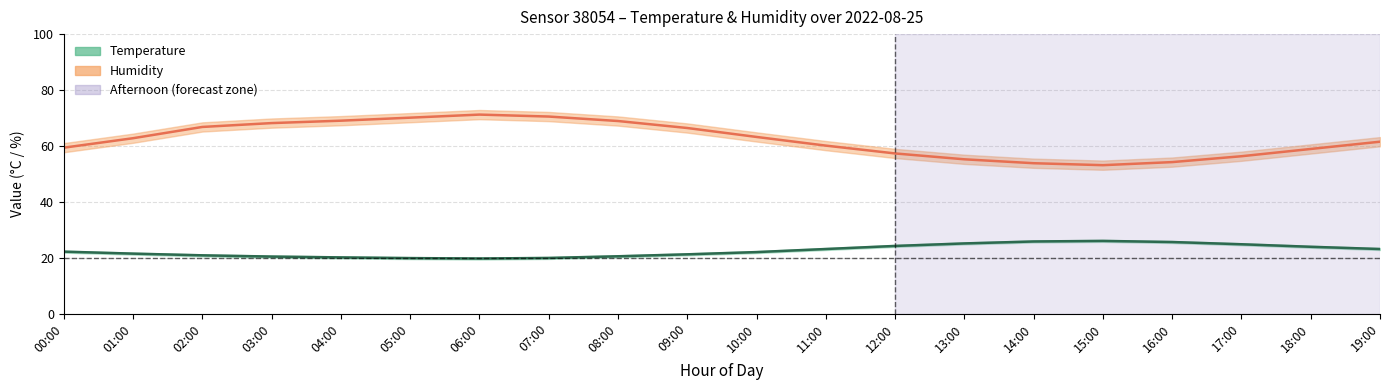

What is the sum of the Humidity values at 15:00 and 11:00?

113.2